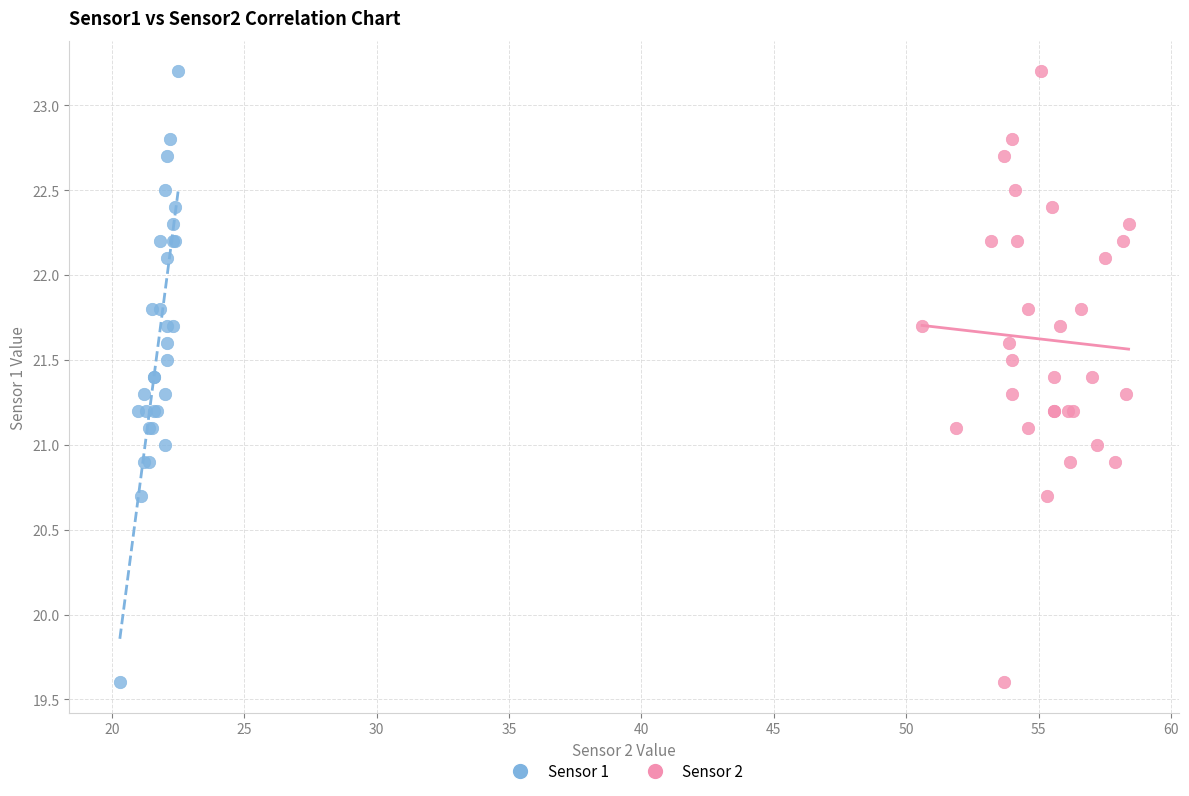

What are all the series names shown in the legend?

Sensor 1, Sensor 2